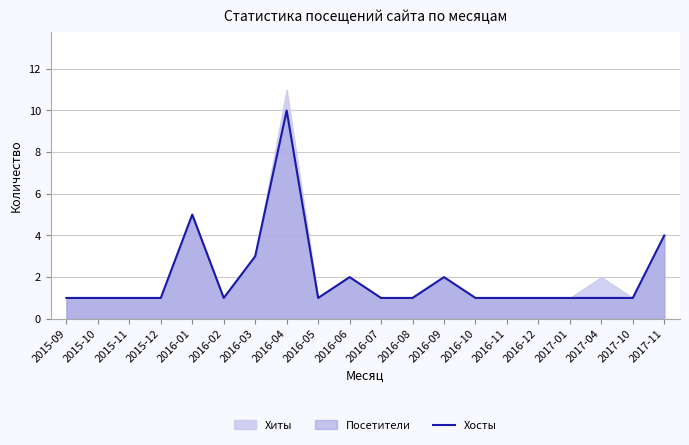

Does the chart display data point markers on the line(s)?

No